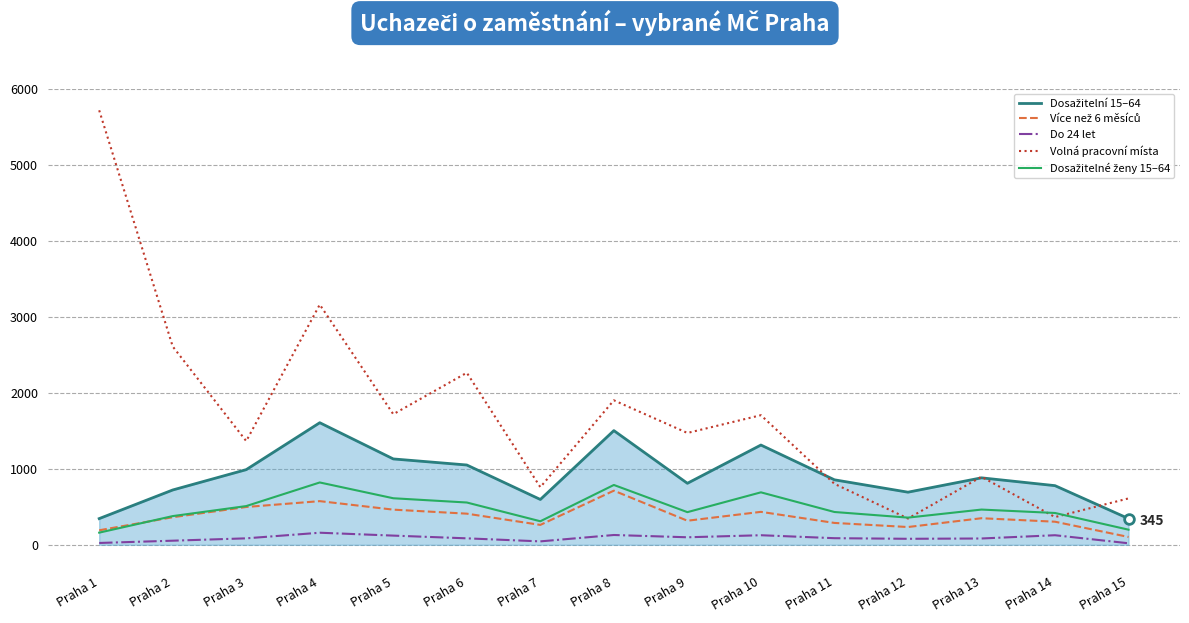

Which series changed the most between Praha 4 and Praha 5?

Volná pracovní místa